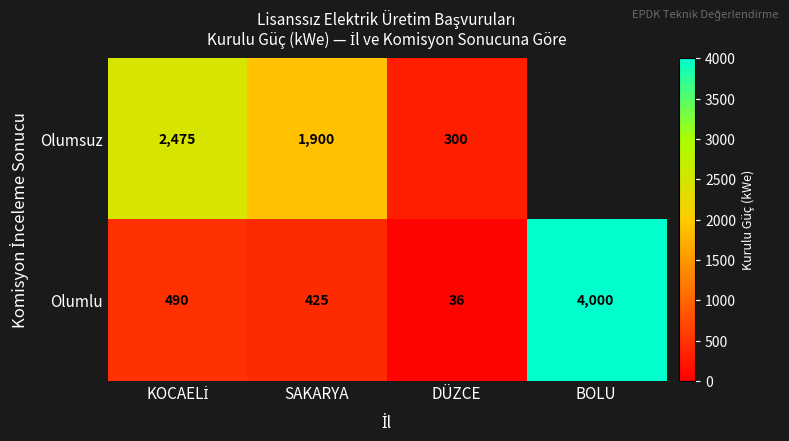

What is the average value of the Olumlu series?

1237.8